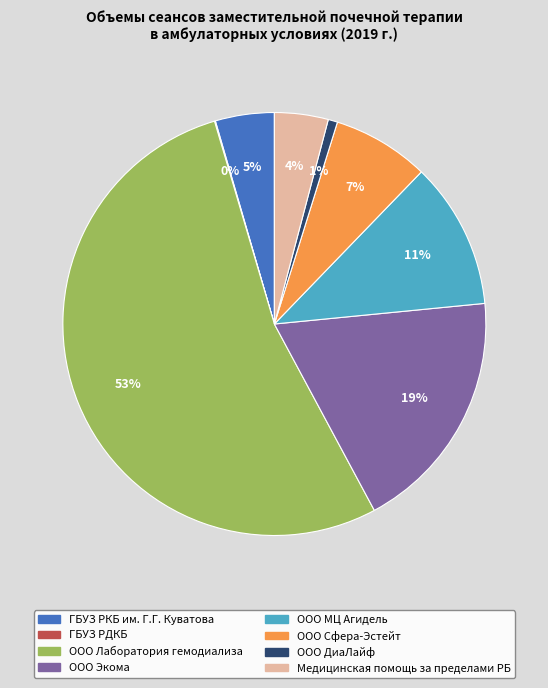

Which slice is the largest?

ООО Лаборатория гемодиализа